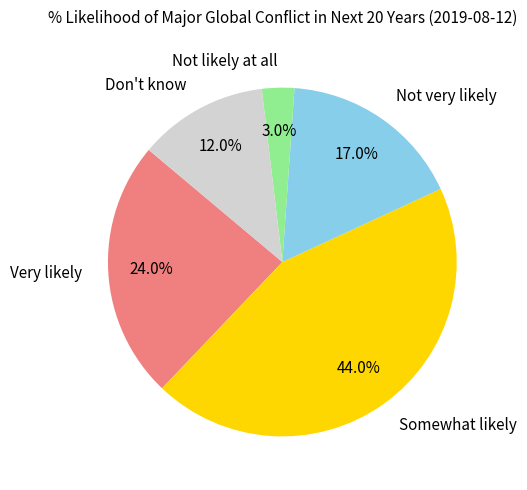

Rank the categories by value from lowest to highest.

Not likely at all, Don't know, Not very likely, Very likely, Somewhat likely